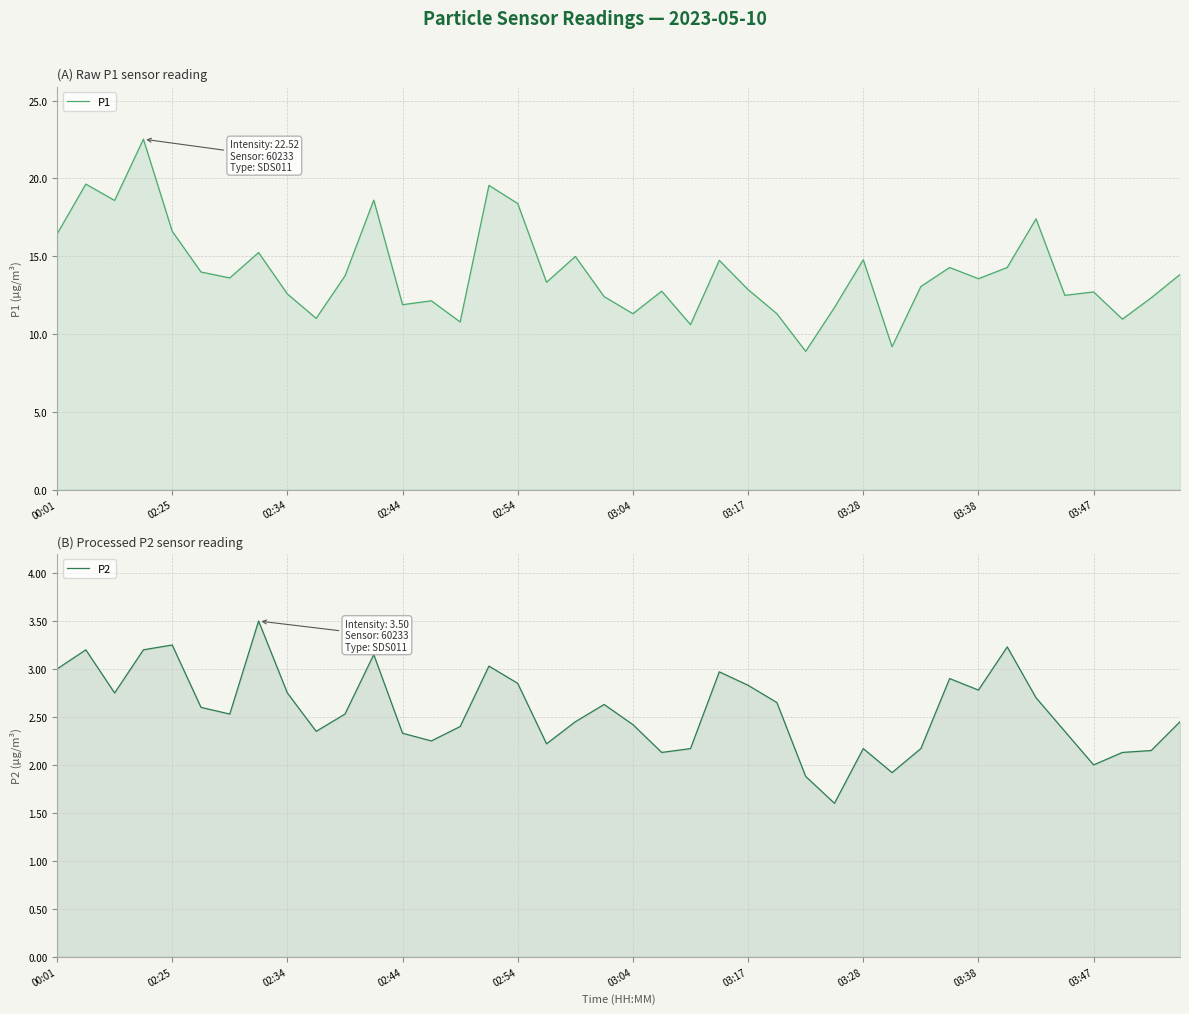

List the series in order of their peak value, lowest first.

P2, P1